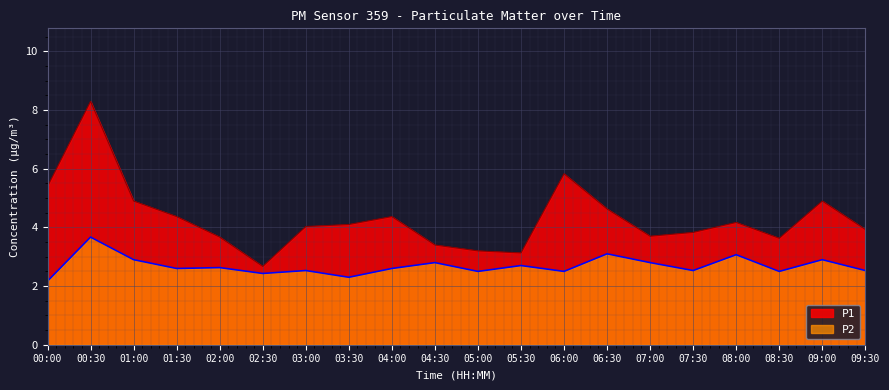

What is the difference between the highest and lowest values at 03:00?

1.5